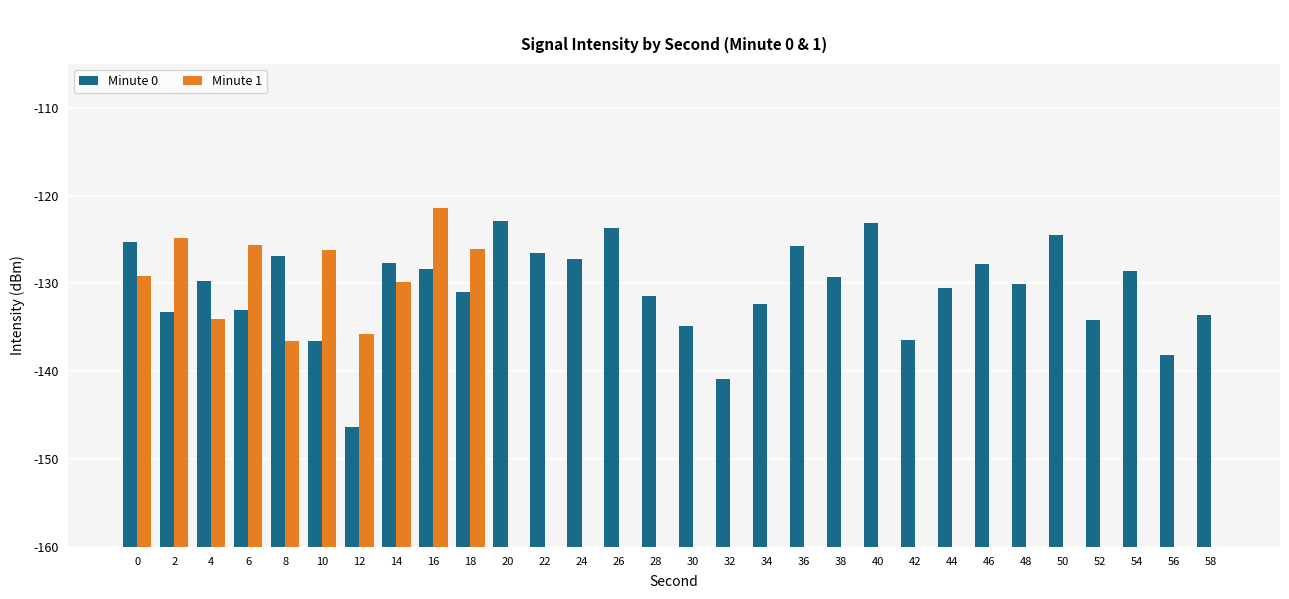

What is the value of the Minute 0 bar at the 4th from the left?

27.0